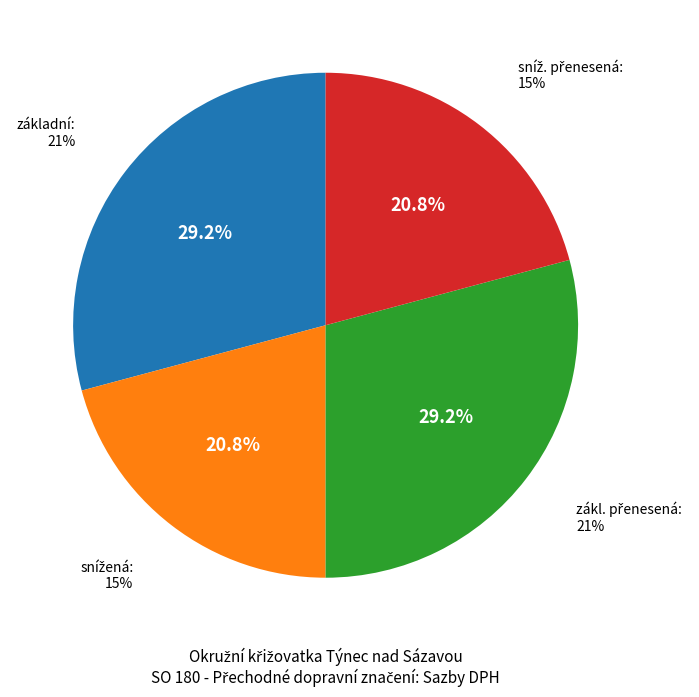

To the nearest percent, what percentage of the pie is snížená?

21%